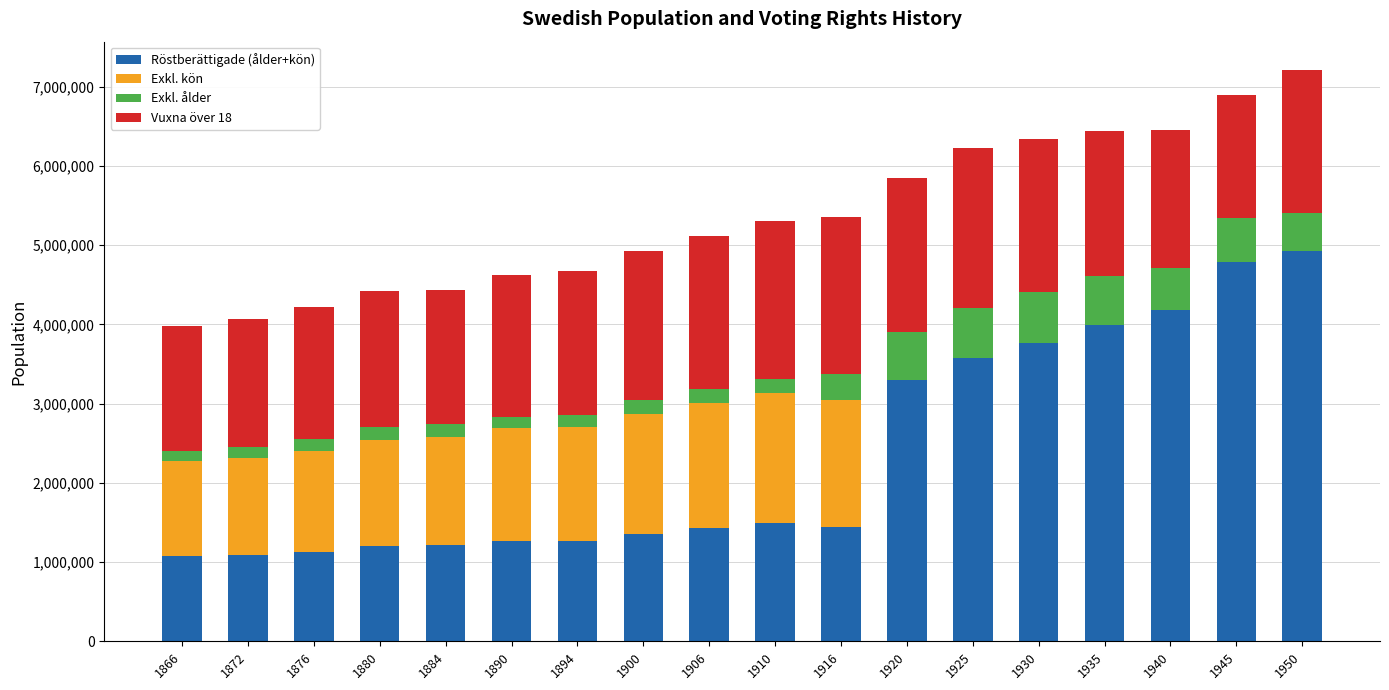

The value of Röstberättigade (ålder+kön) at 1894 is 352213. True or false?

False